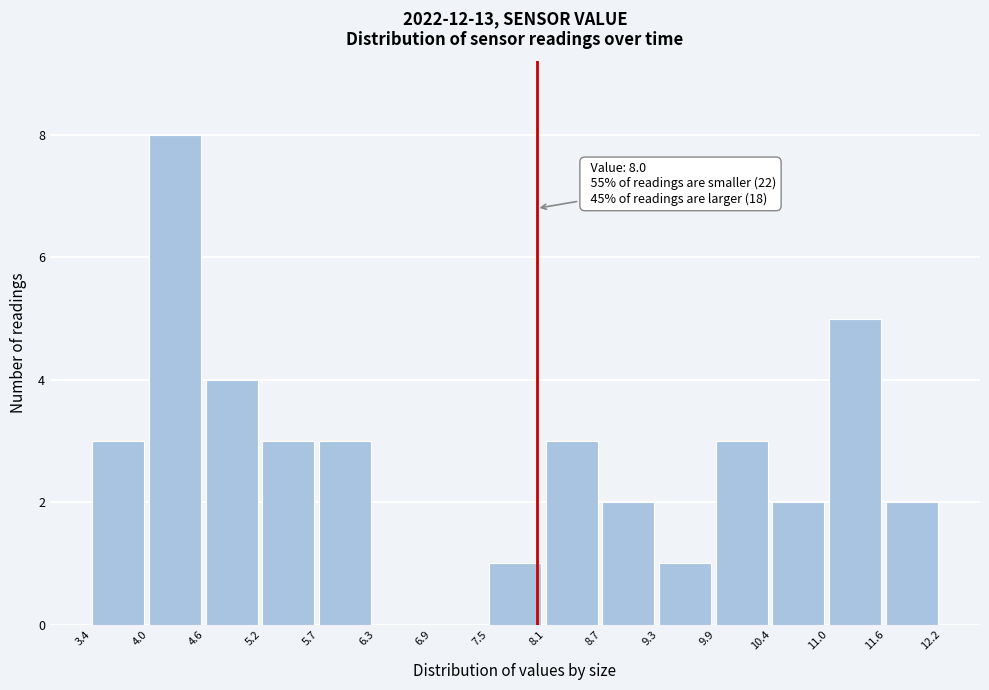

Which range on the x-axis has the tallest bar?

4.0 to 4.6